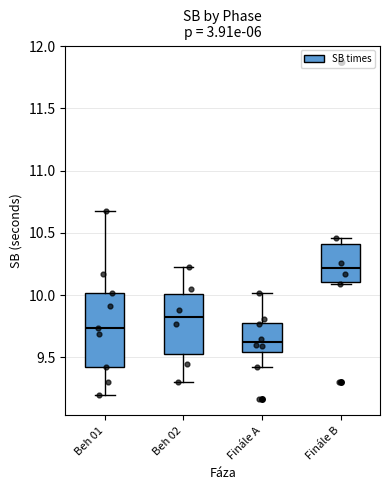

Which box is the tallest, from its lower edge to its upper edge?

Beh 01